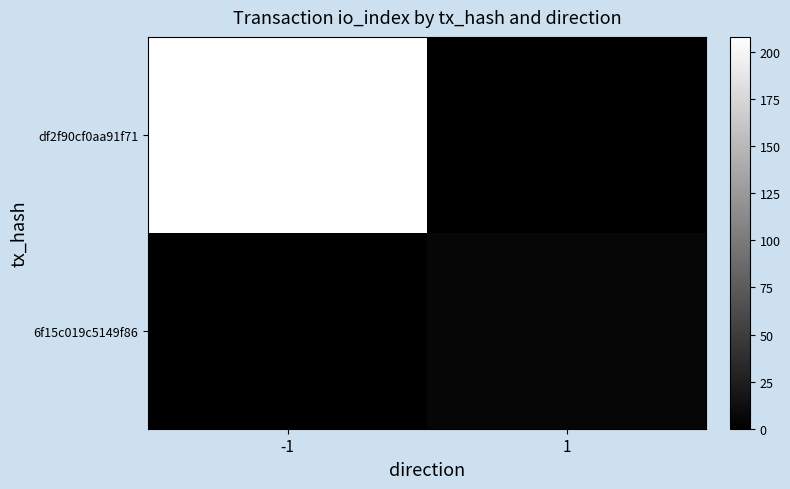

Reading left to right, list all the values displayed in this chart.

df2f90cf0aa91f71: -1=208	1=0
6f15c019c5149f86: -1=0	1=5